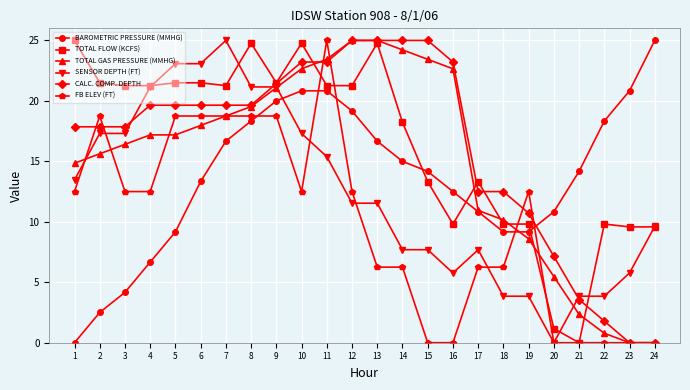

What is the value of the TOTAL FLOW (KCFS) point at the 10th from the left?

24.8